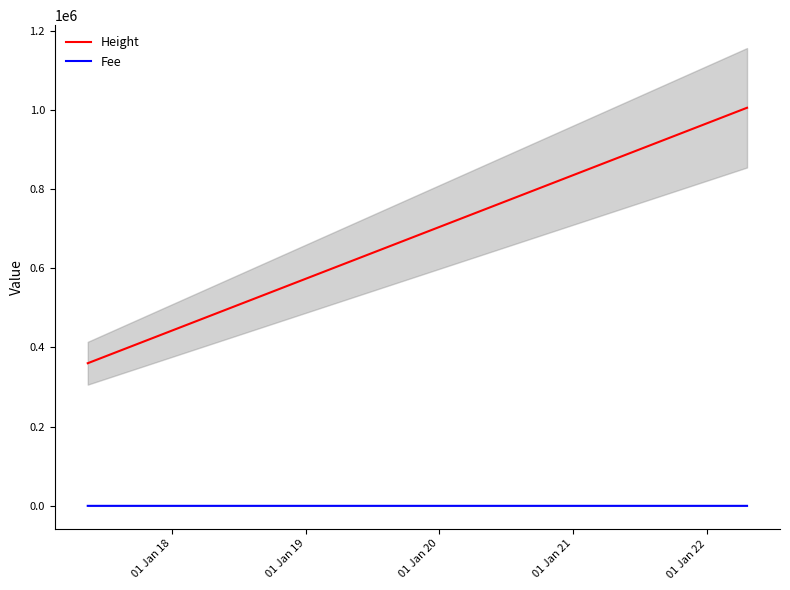

What is the lowest value of the Height series?

360271.0